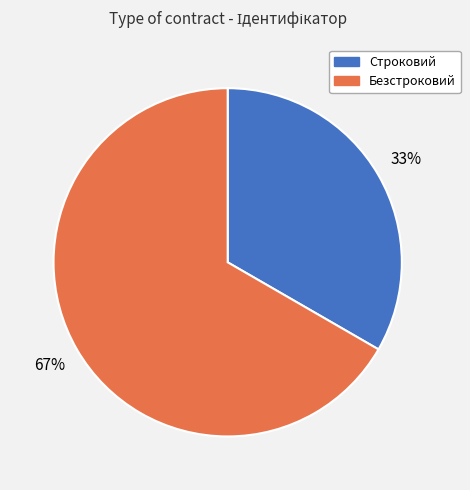

Is the sum of Строковий and Безстроковий greater than half?

Yes